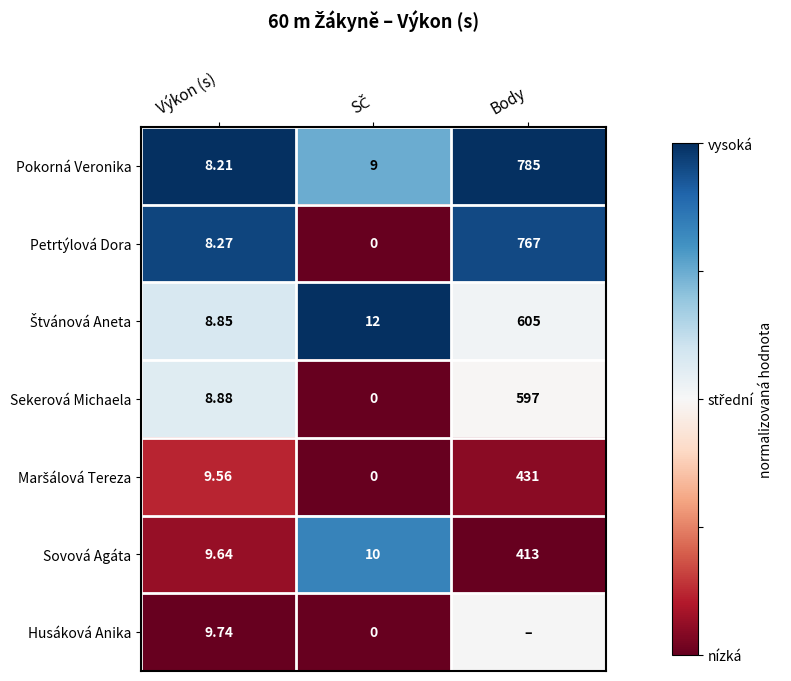

Which category has the lowest value in the Pokorná Veronika series?

Výkon (s)